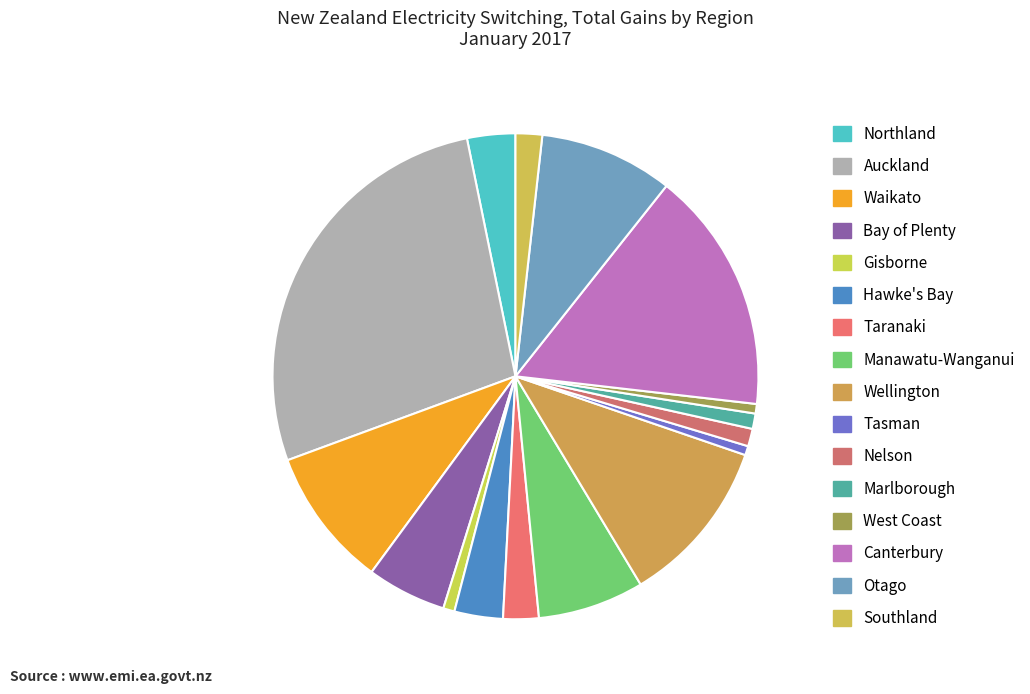

What is the change in value from Hawke's Bay to Canterbury?

+3793